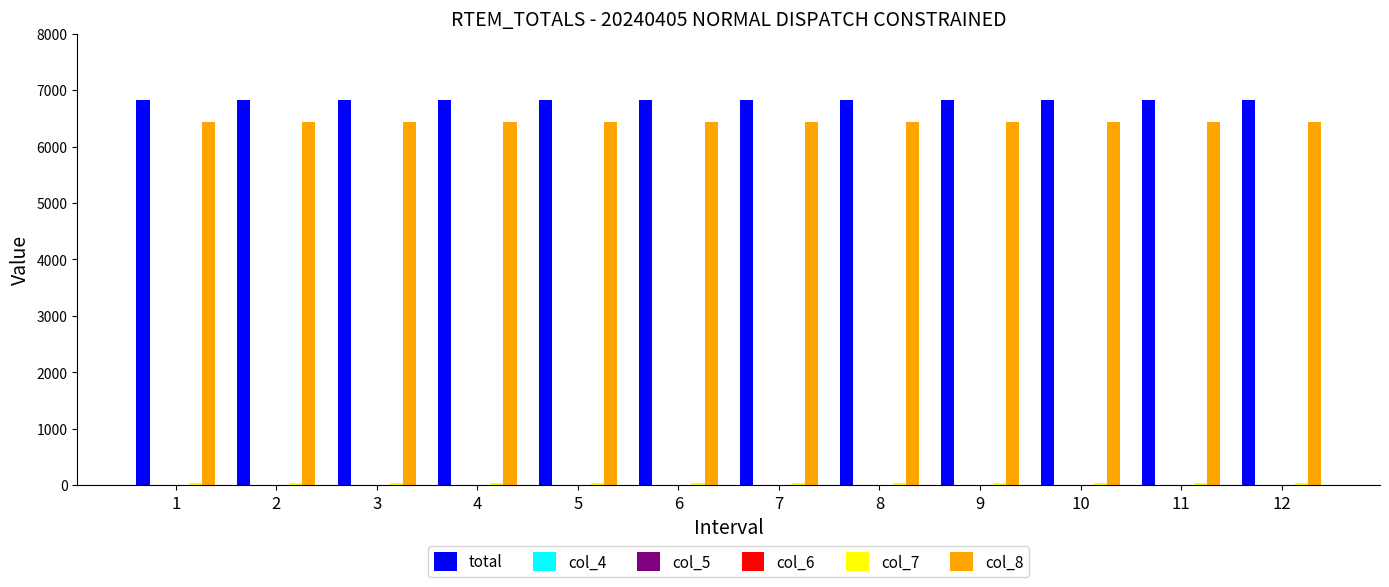

At 2, list the series in order from largest to smallest.

total, col_8, col_7, col_5, col_4, col_6